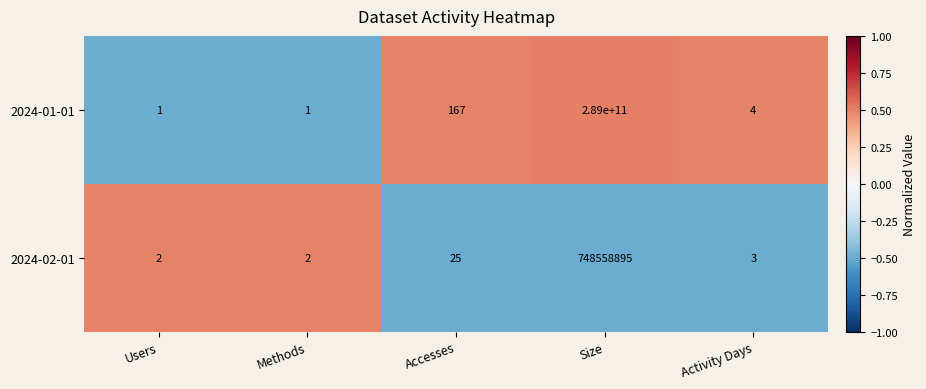

Which series changed the most between Methods and Activity Days?

2024-01-01